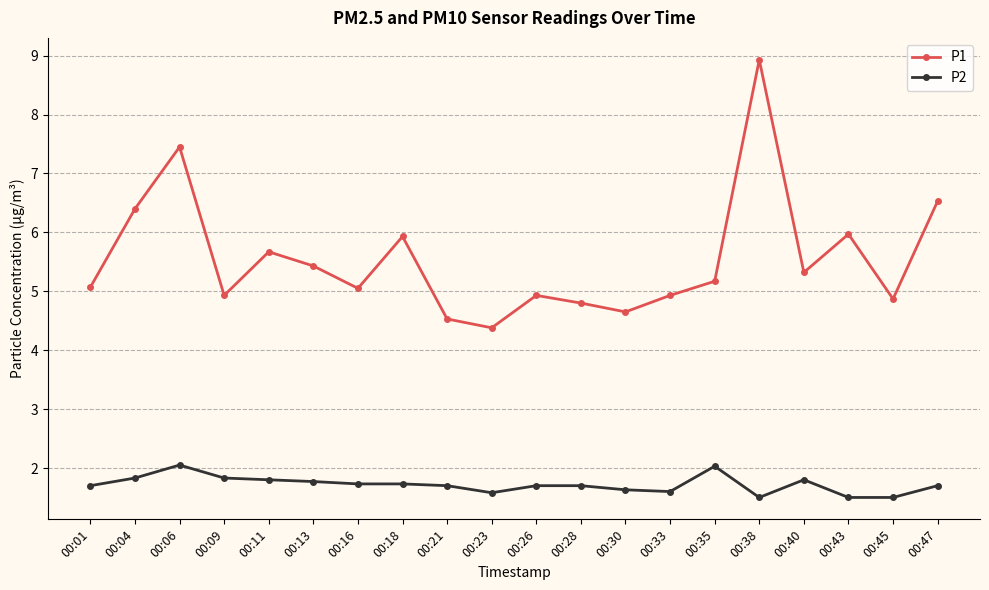

Is the value of P1 at 00:21 greater than the value of P2 at 00:26?

Yes